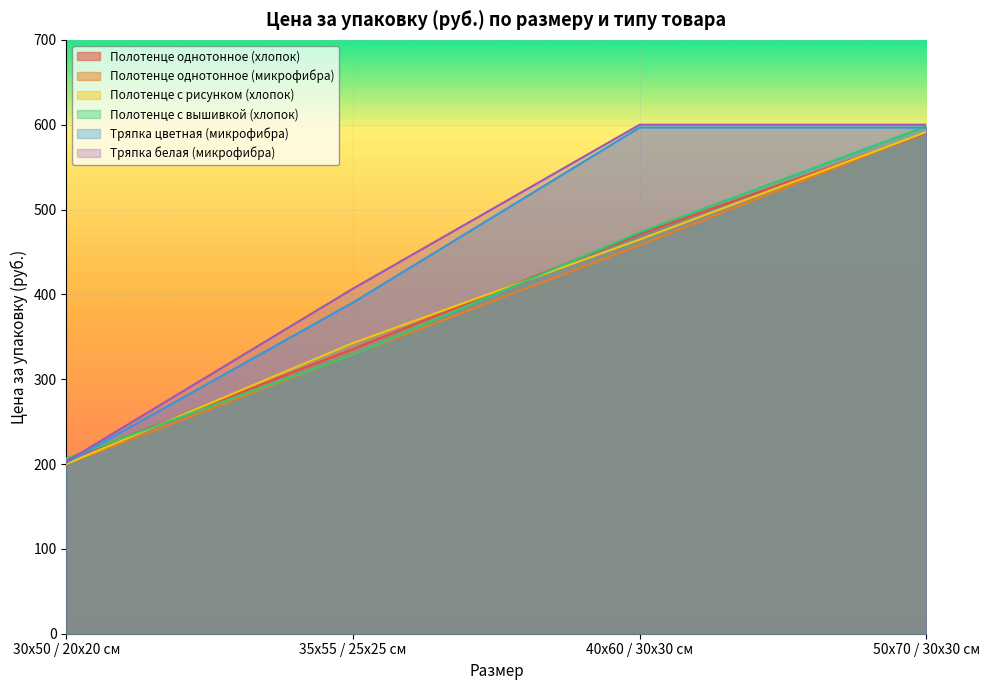

At which category does the chart reach its peak across all series?

40x60 / 30x30 см